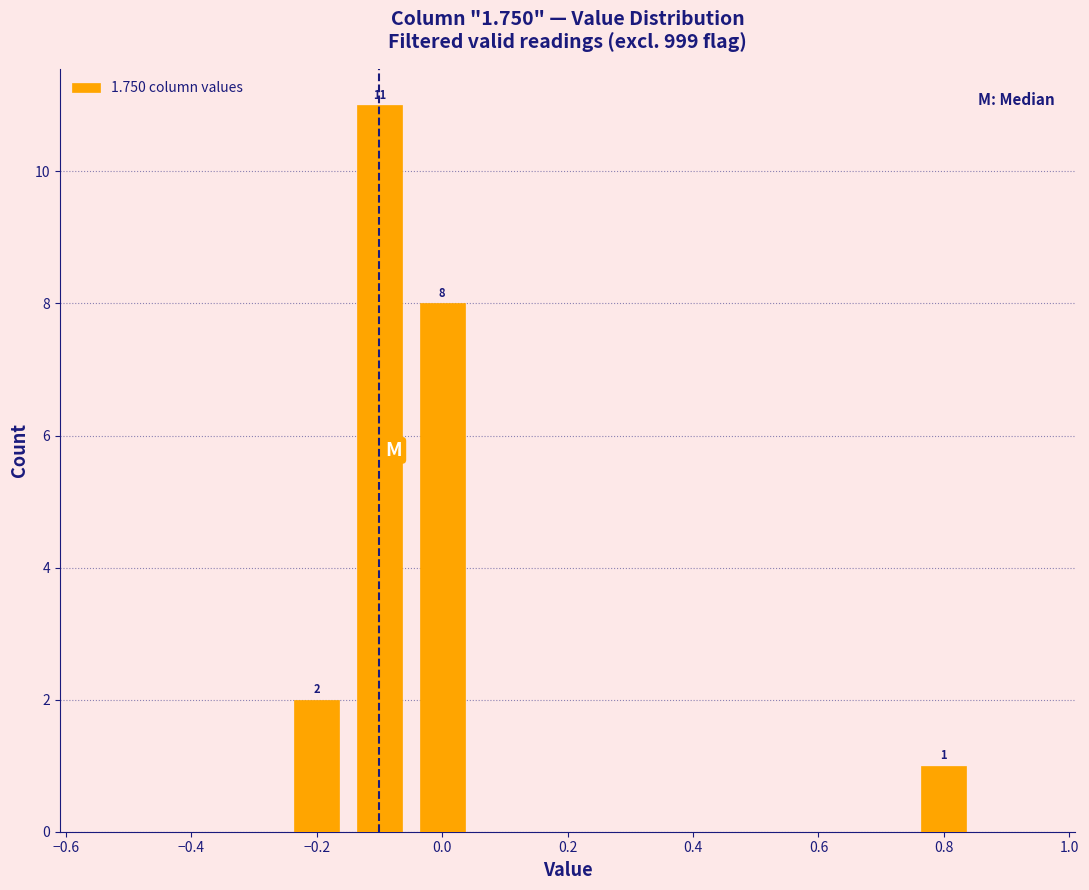

Over which range of the x-axis is the bar tallest?

-0.15 to -0.05